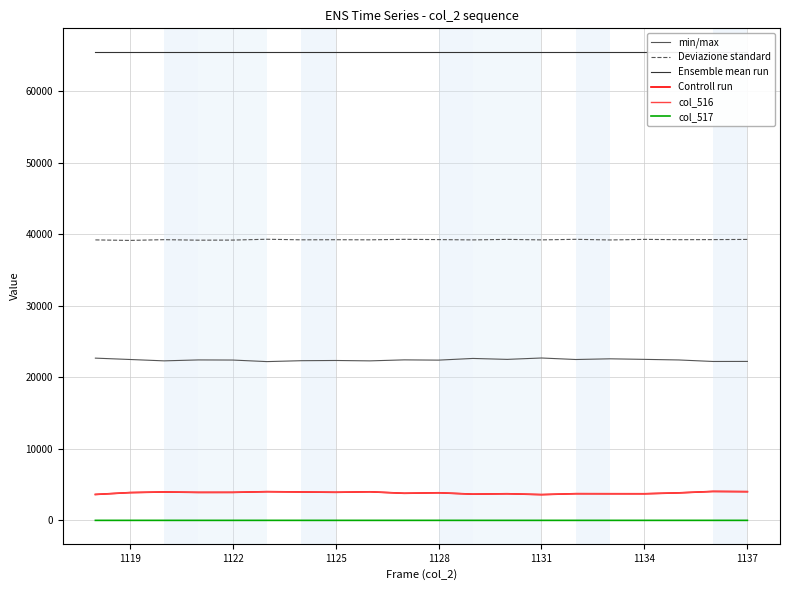

Count the number of data series in this chart.

6